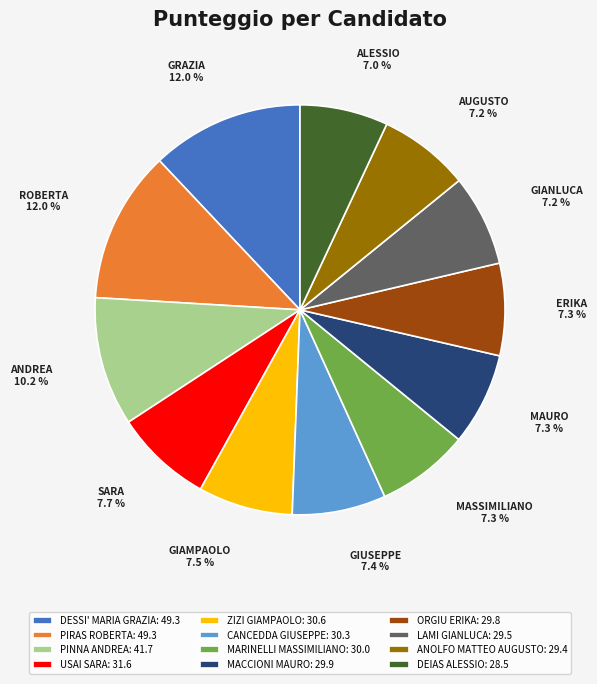

Count the number of slices in the pie.

12